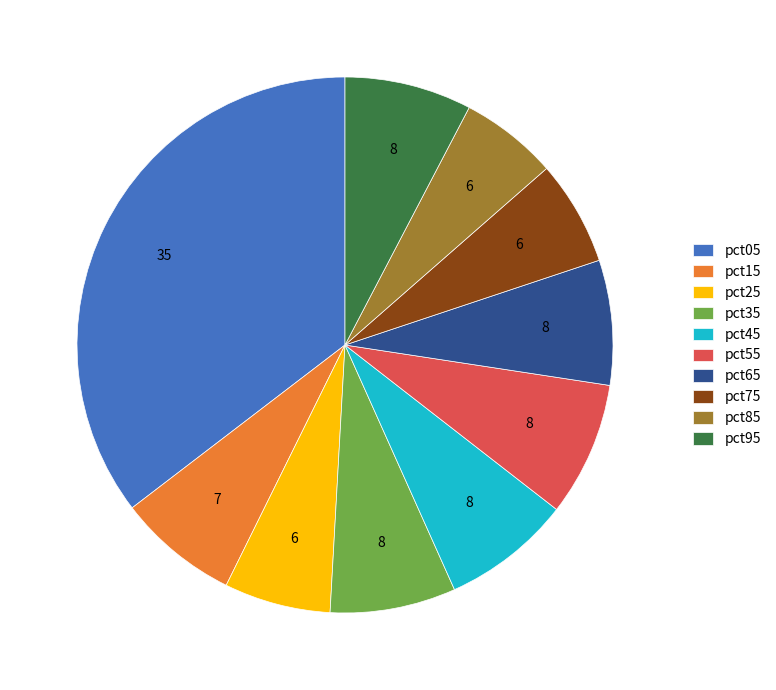

Between pct25 and pct95, which is larger?

pct95